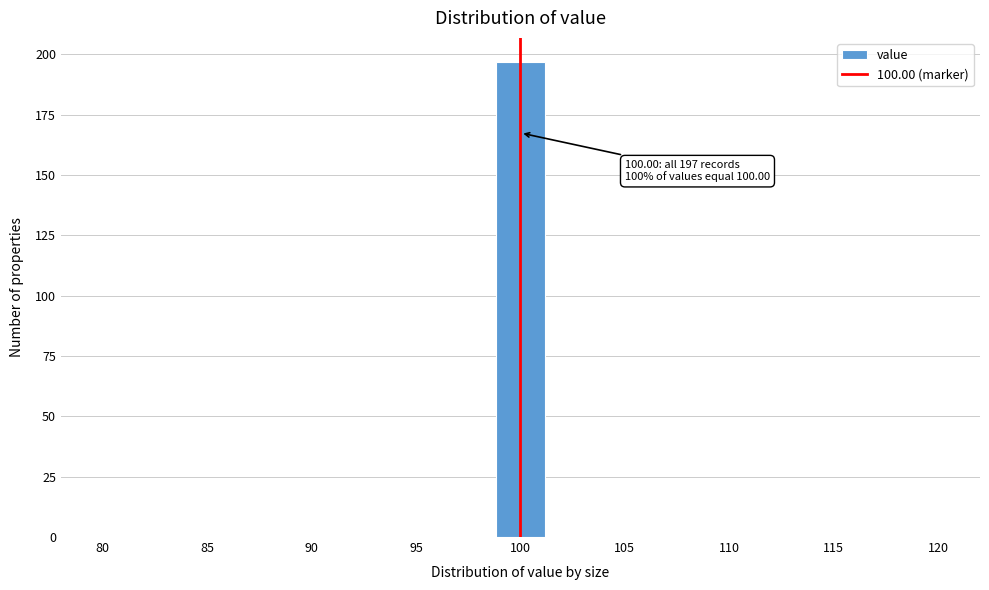

Over which range of the x-axis is the bar tallest?

99.0 to 101.0